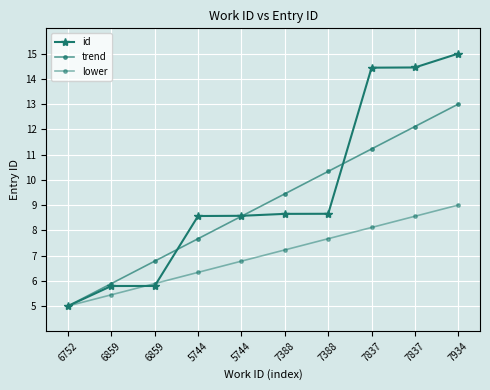

What is the difference between the lower values at 7837 and 5744?

1.3